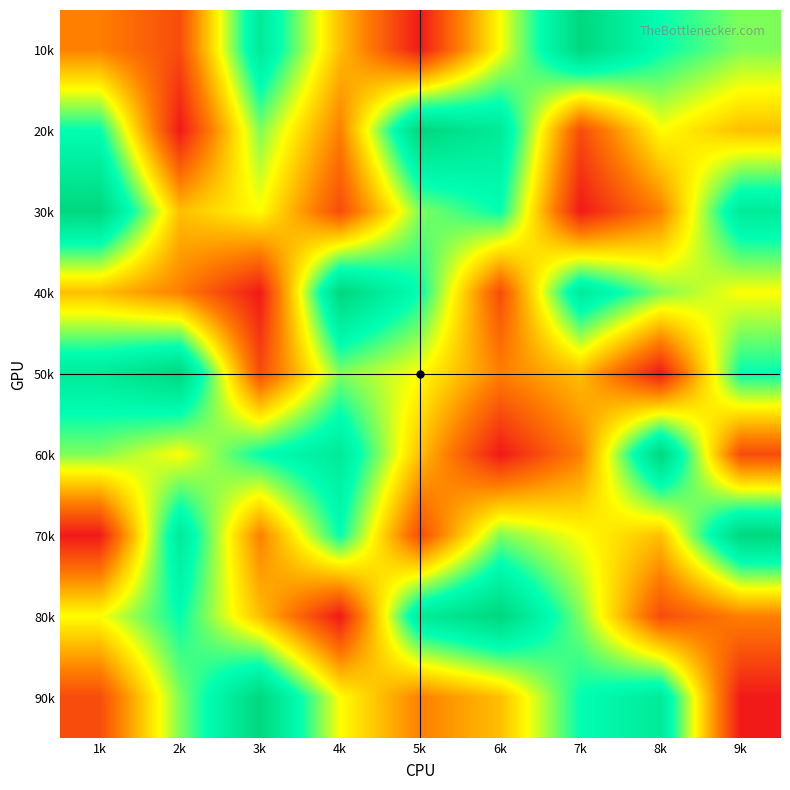

What is the difference between the highest and lowest values at 3k?

8